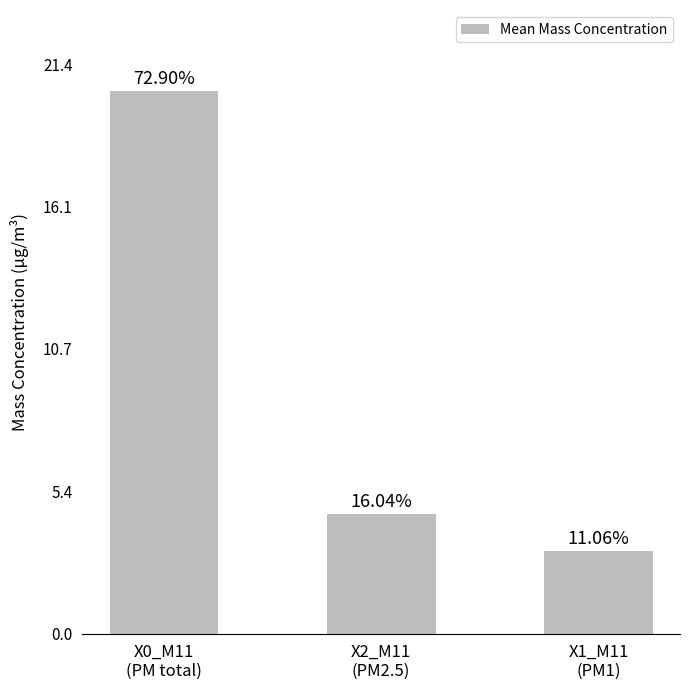

Reading left to right, extract all data points from this chart.

X0_M11
(PM total)=20.4	X2_M11
(PM2.5)=4.5	X1_M11
(PM1)=3.1